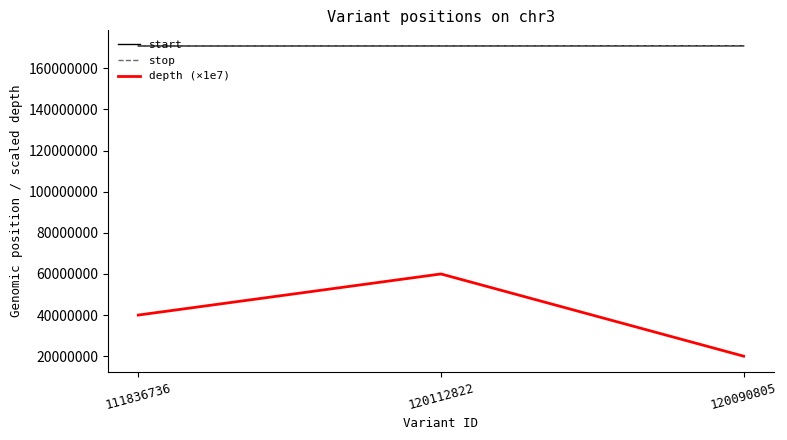

What is the difference between the second highest and minimum values in the stop series?

19436